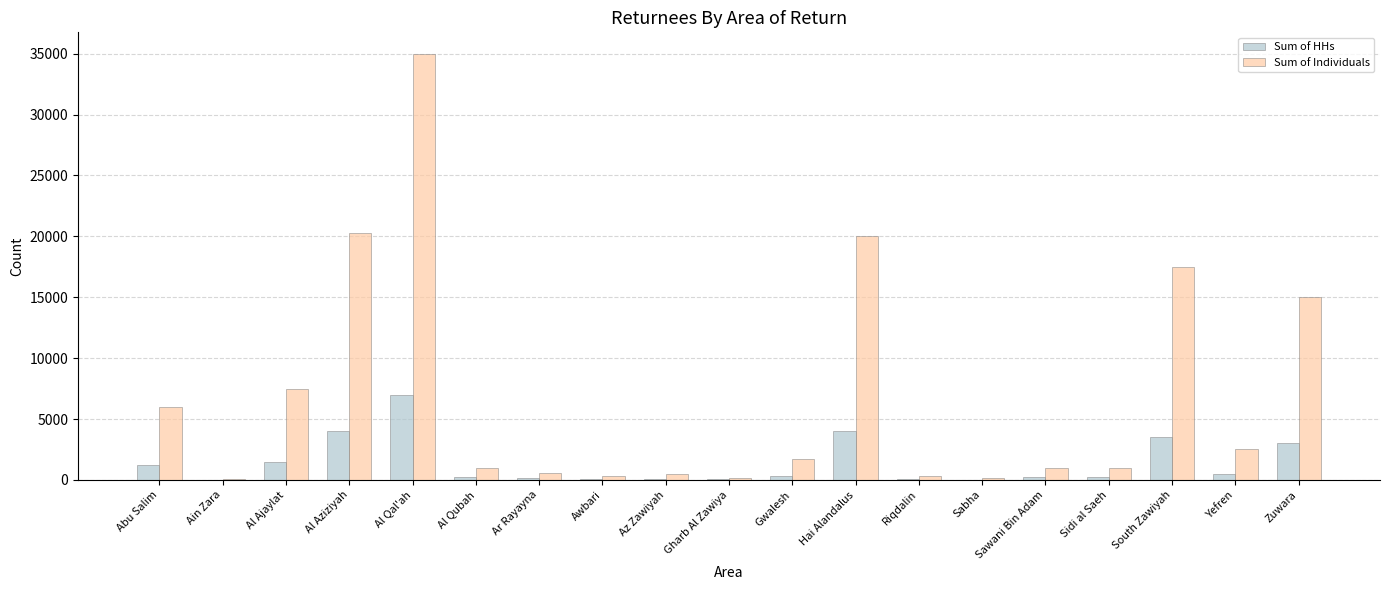

Is it true that Sum of Individuals equals 125 at Sabha?

True